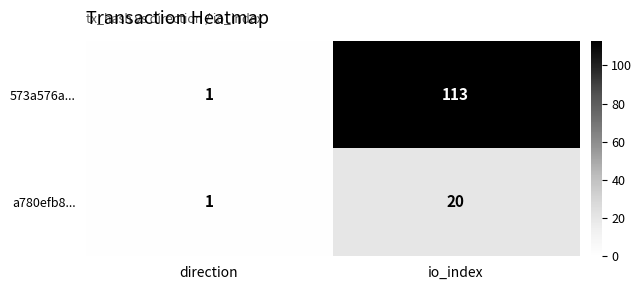

Which series changed the most between direction and io_index?

573a576a...